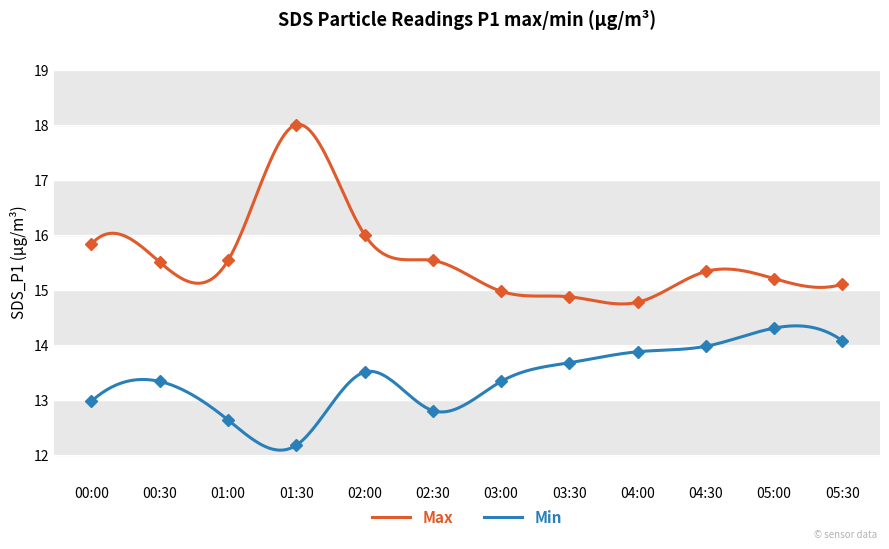

The Min series shows 13.0 at 00:00. True or false?

True